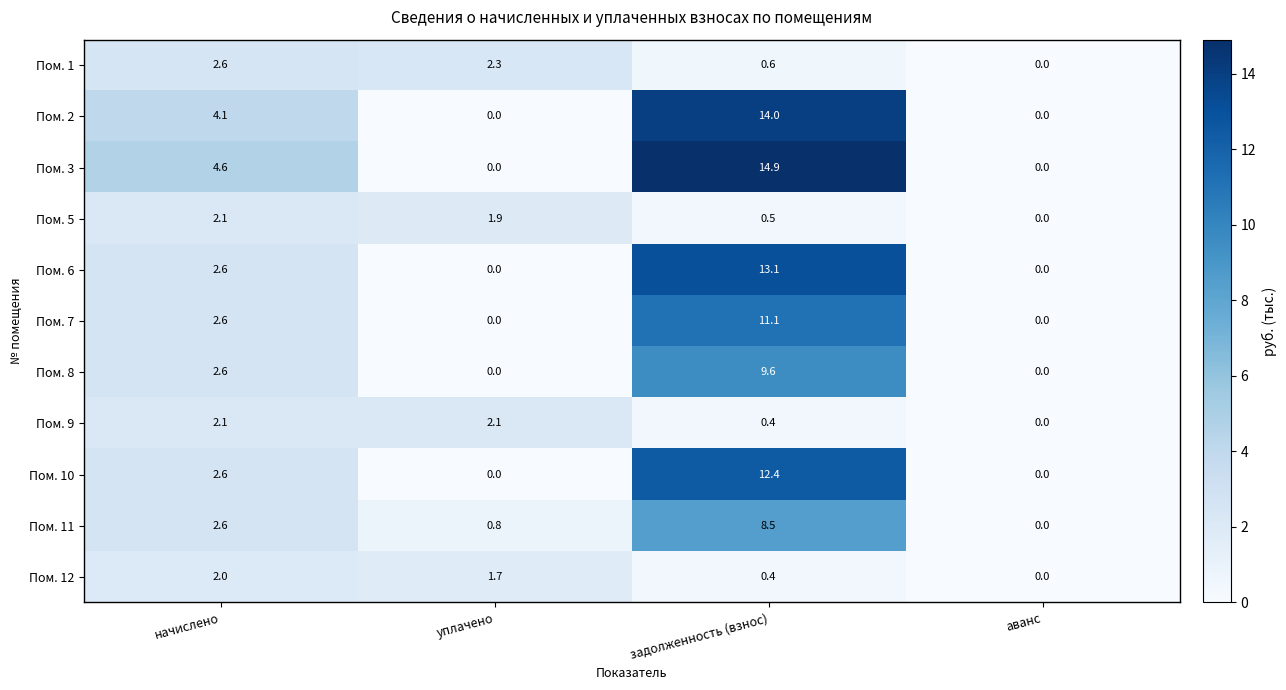

At which label is Пом. 10 closest to 6?

начислено